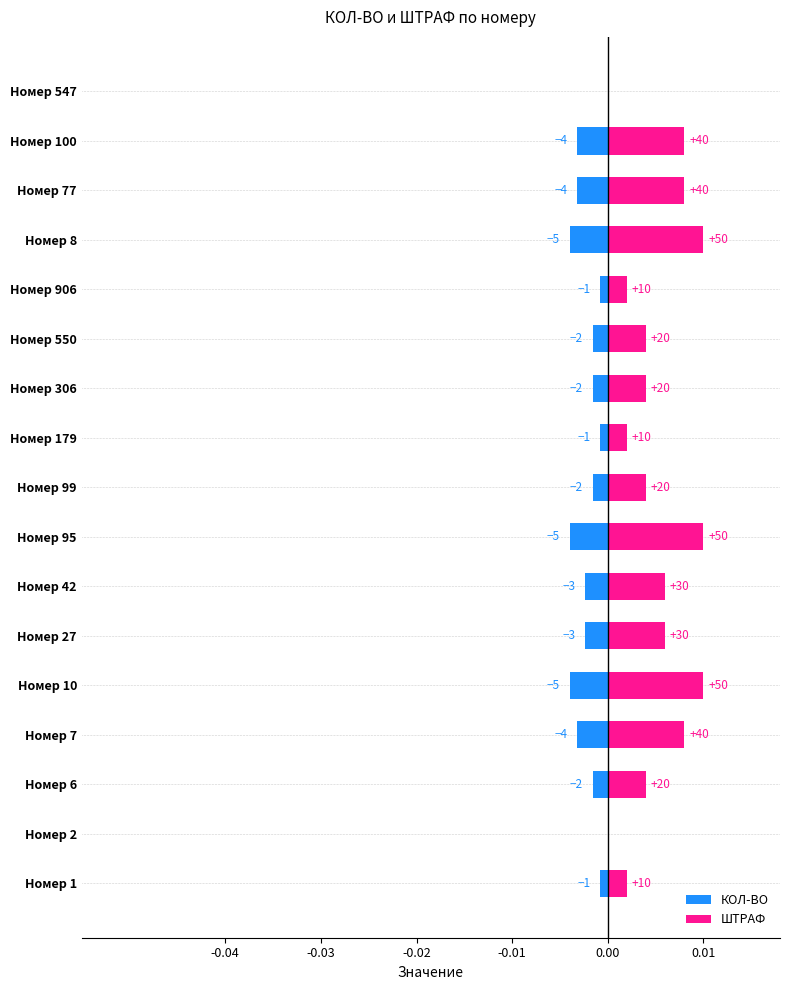

The value of ШТРАФ at Номер 95 is 0.0. True or false?

False